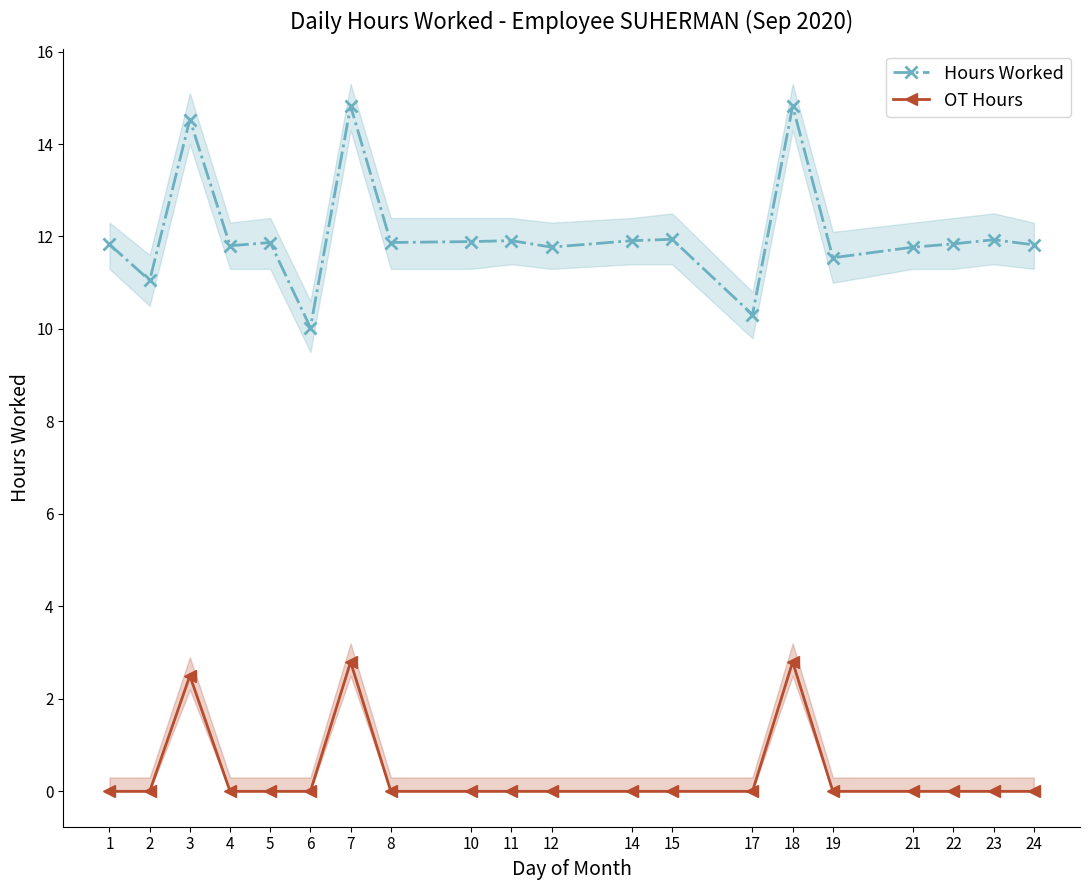

Which has a higher value, 21 or 18?

18